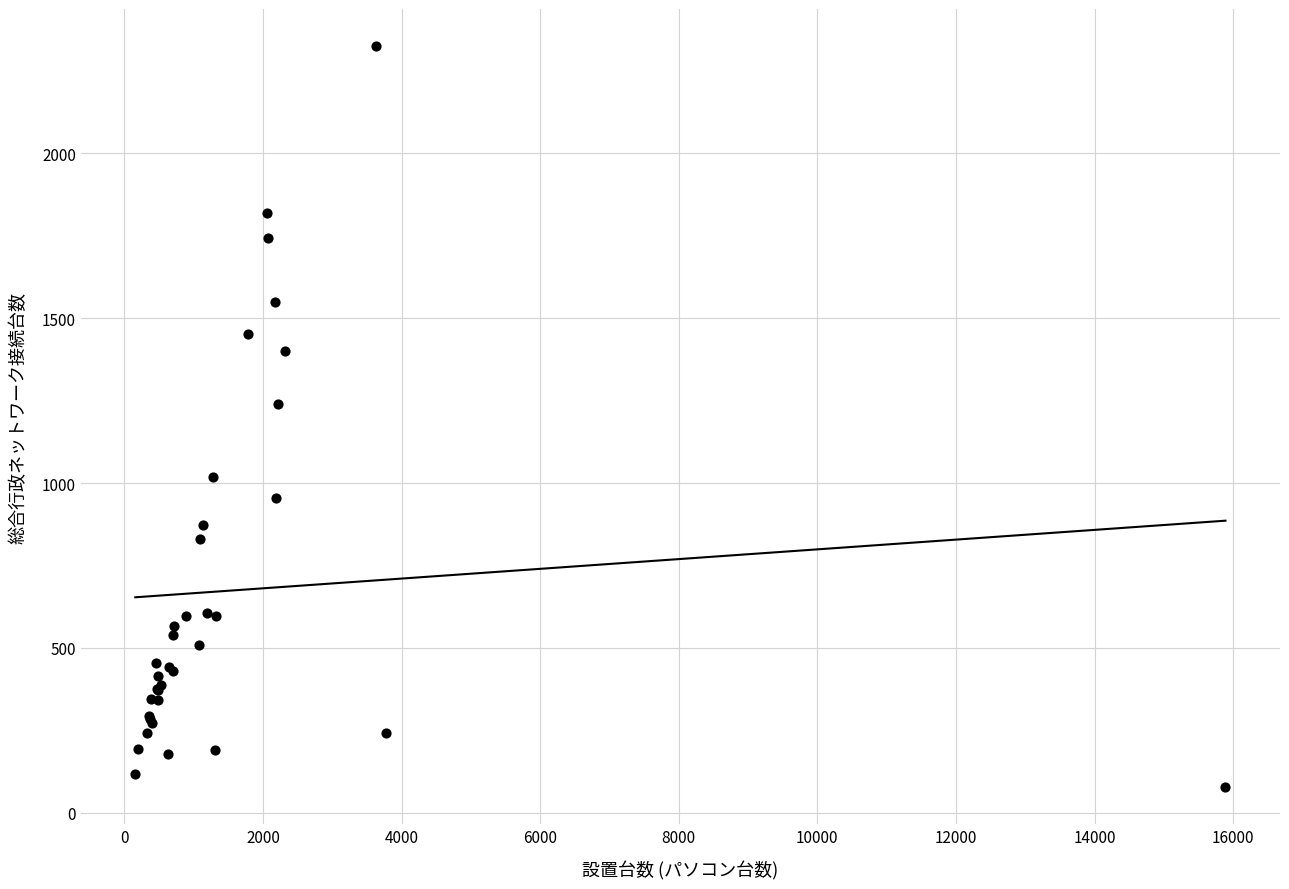

What Y value in the scatter plot is closest to 1201?

1239